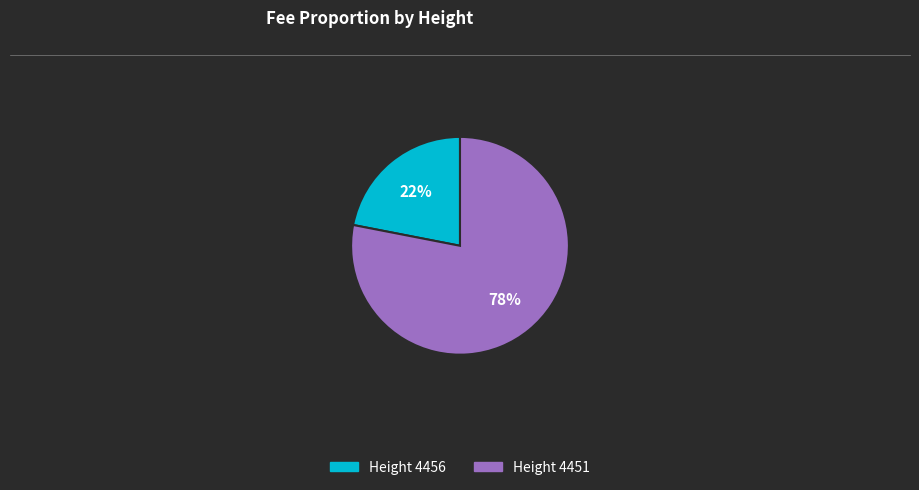

Do Height 4456 and Height 4451 together represent more than half of the pie?

Yes